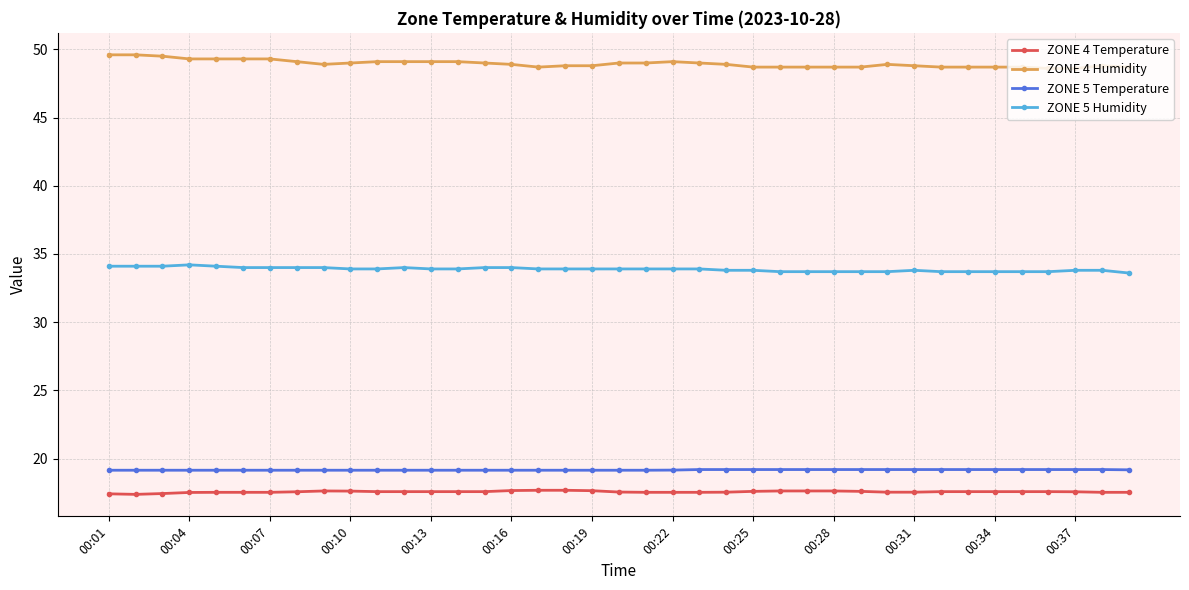

How many data points does each series have?

39